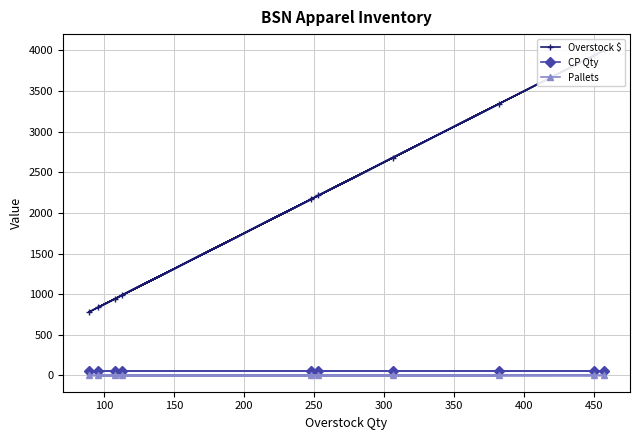

Where is Pallets nearest to the value 0?

150